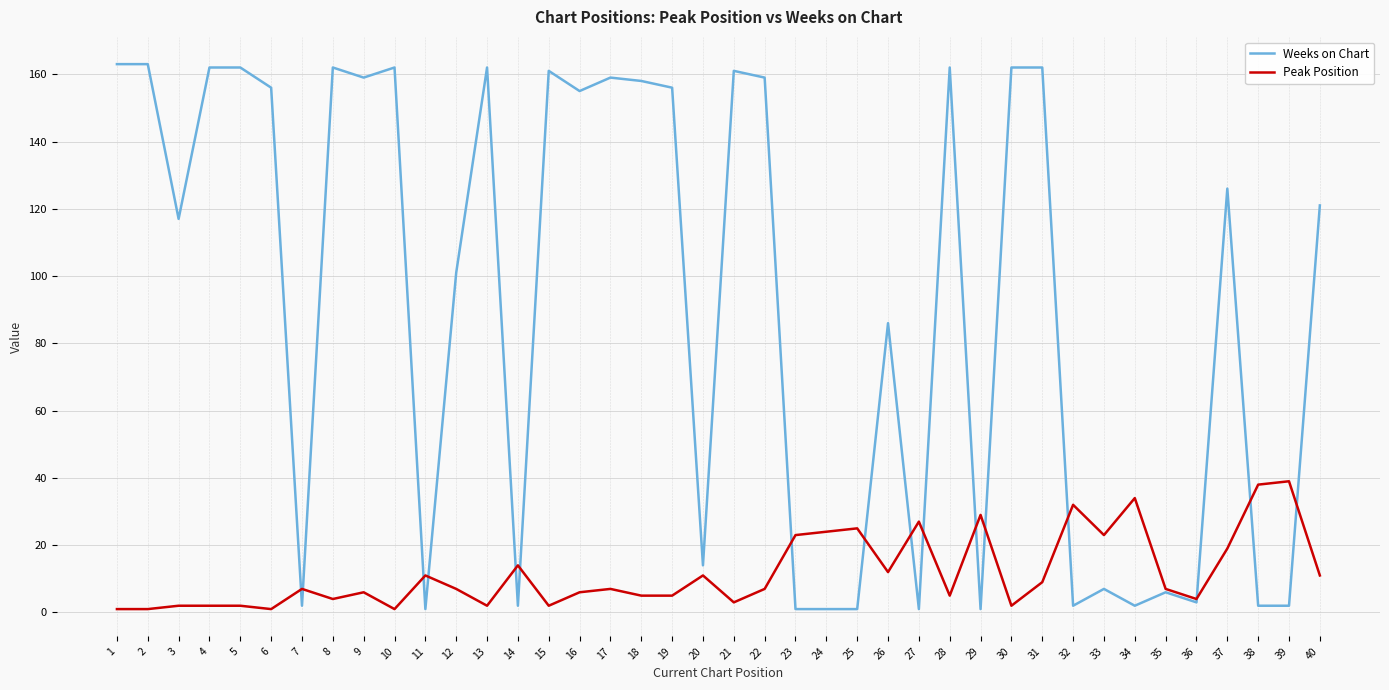

What is the greatest value displayed?

163